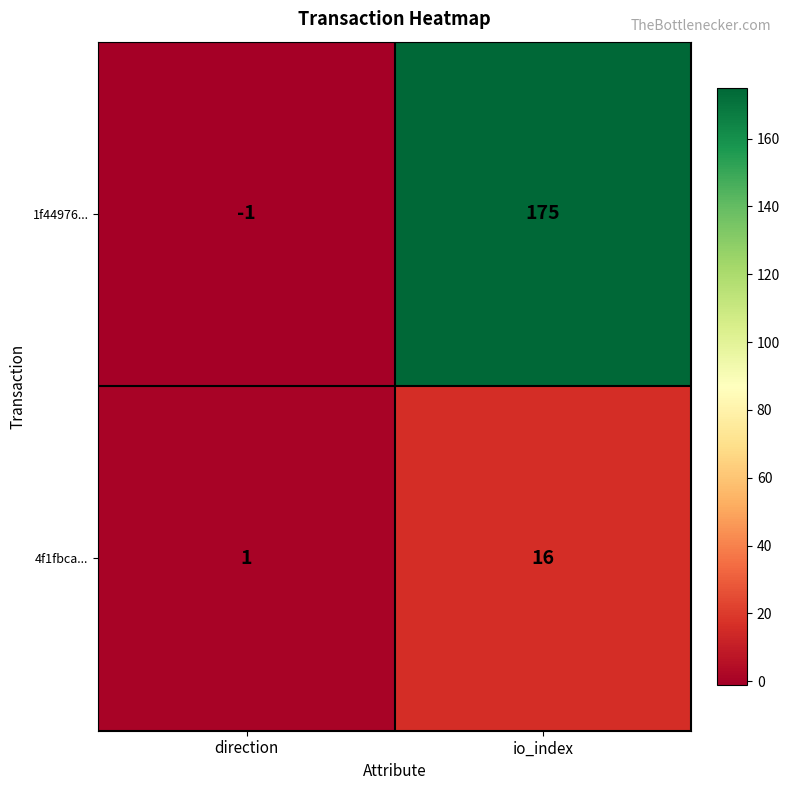

At io_index, list the series in order from largest to smallest.

1f44976..., 4f1fbca...